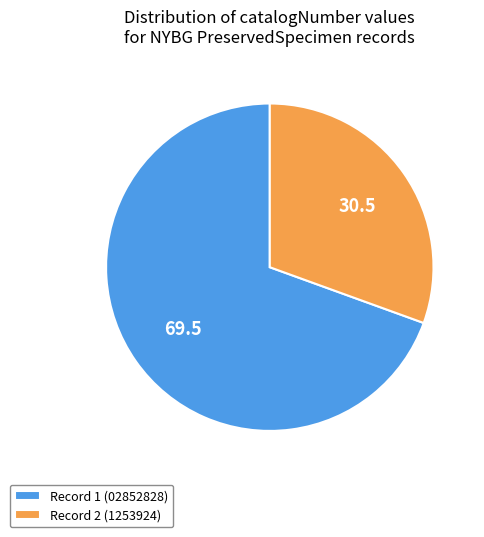

Is it true that Record 2 (1253924) is 31% of the pie?

True